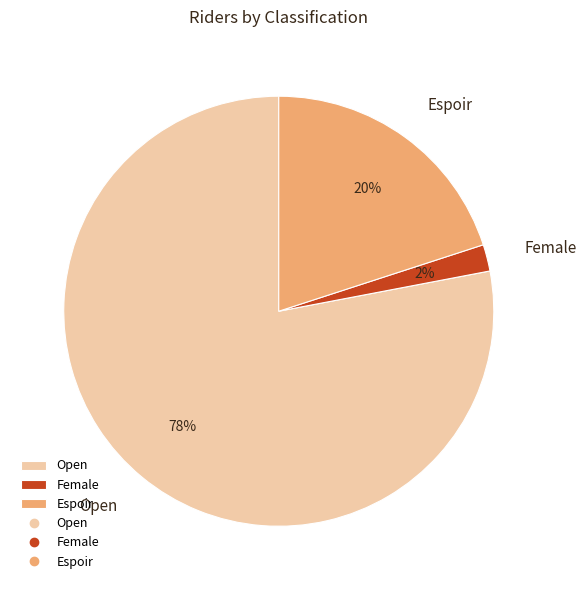

To the nearest percent, what is the difference between the largest and smallest slice percentages?

76%